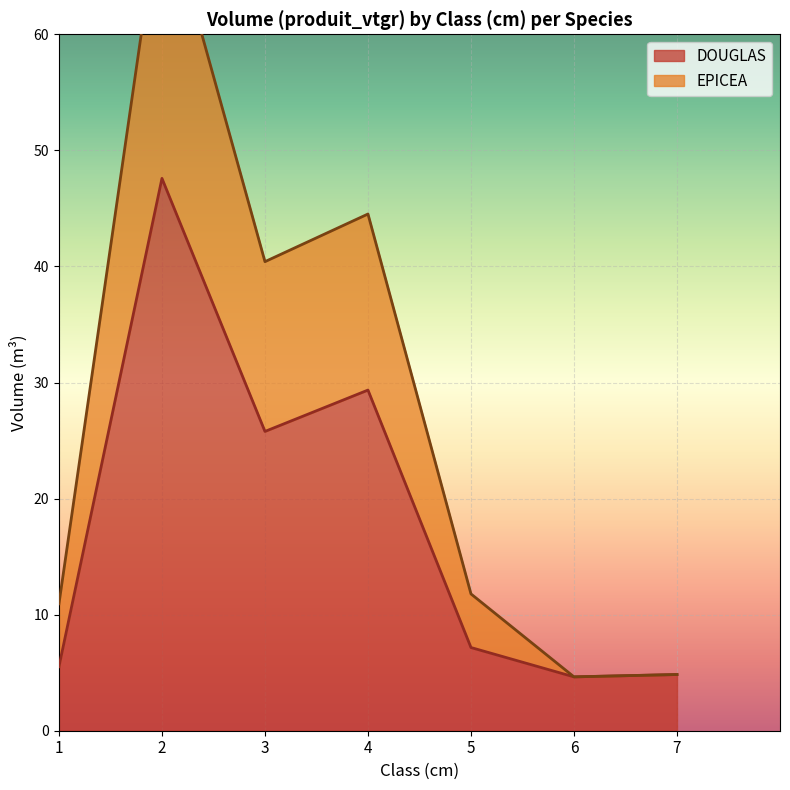

At which label is DOUGLAS closest to 26?

3